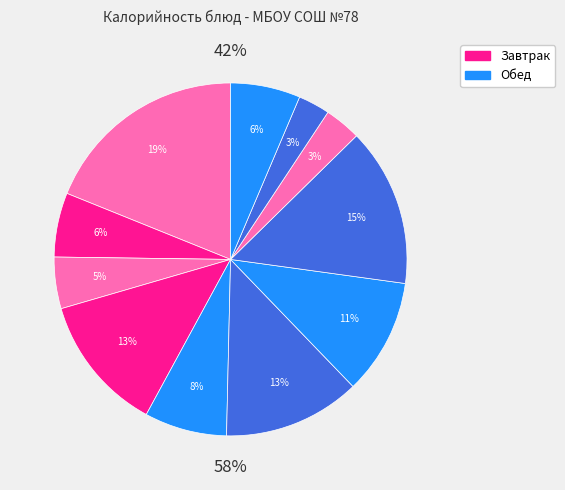

Which has a higher value, Напиток из шиповника or Рис припущенный?

Рис припущенный